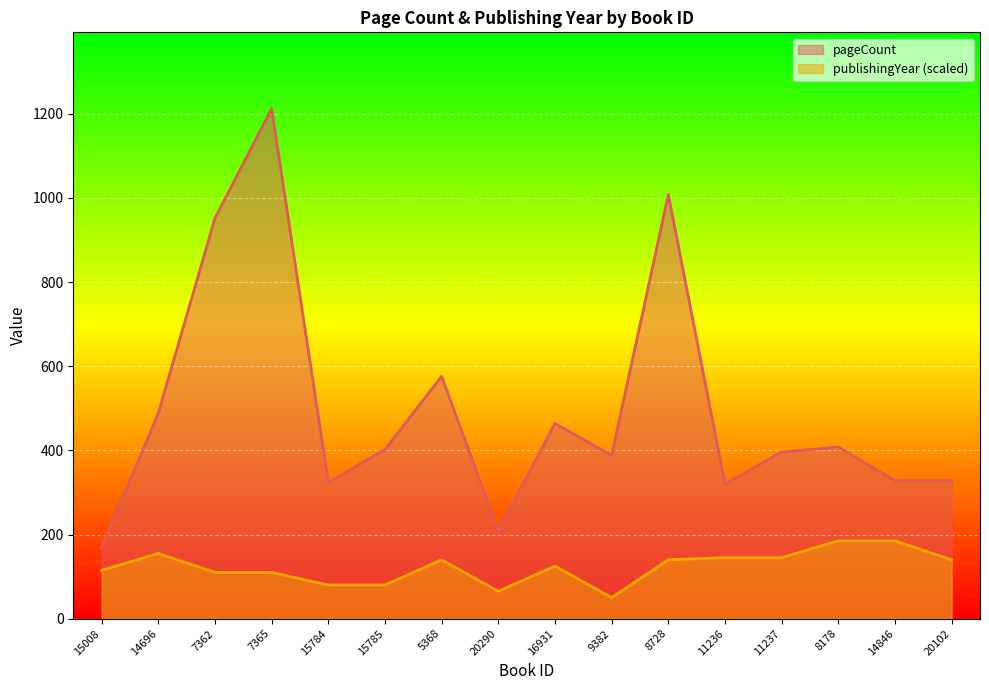

At how many categories does at least one series exceed 271?

14